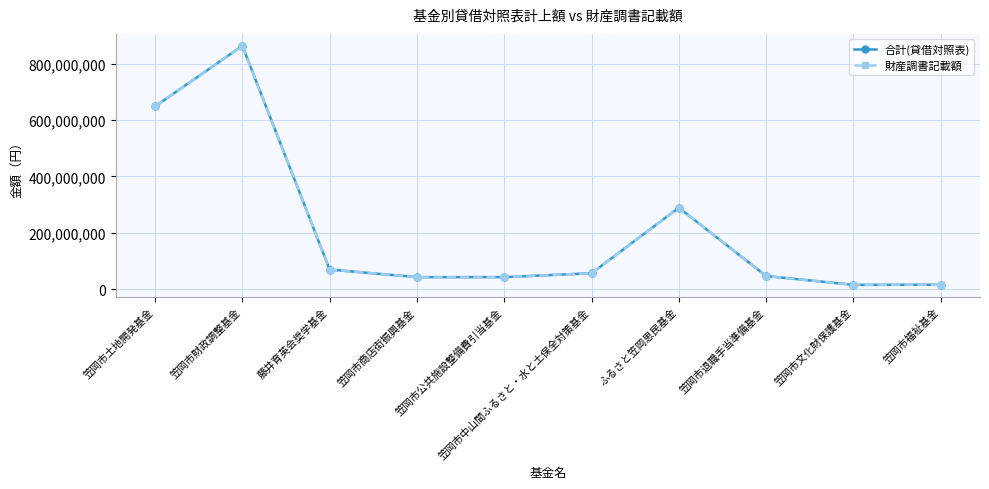

At which category is the sum across all series the highest?

笠岡市財政調整基金